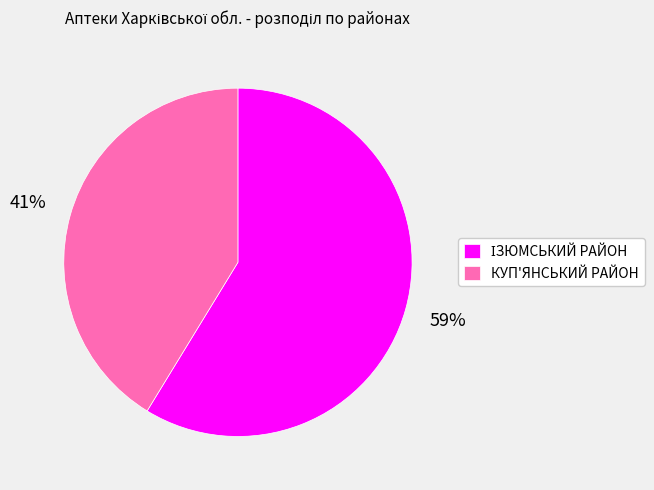

Does КУП'ЯНСЬКИЙ РАЙОН account for over 50% of the chart?

No